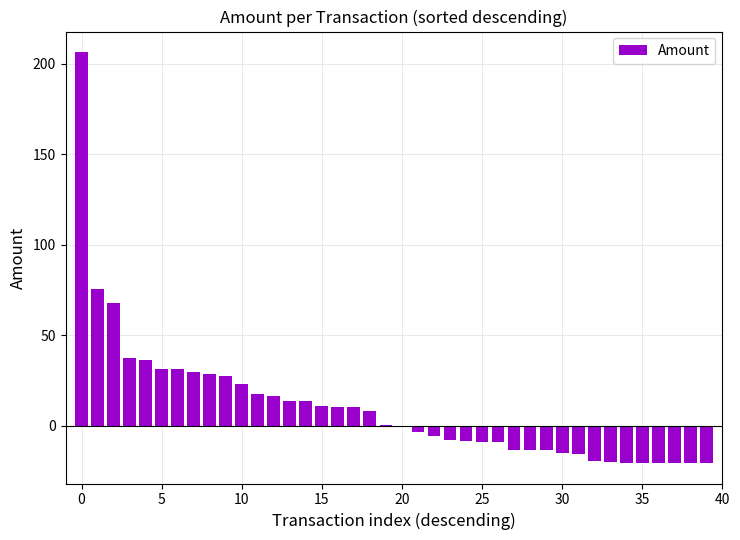

How many data points does each series have?

40